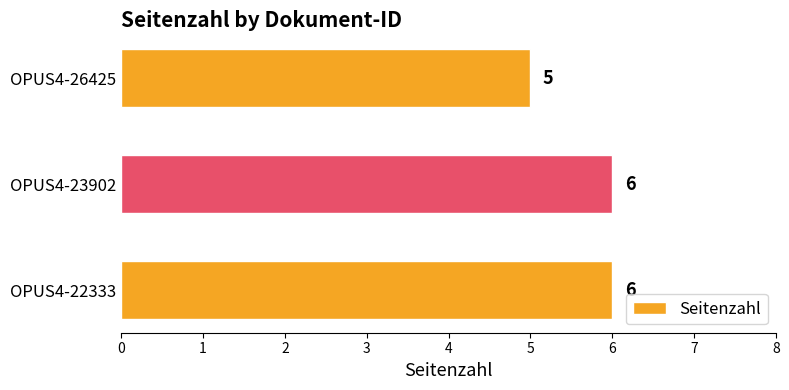

Reading top to bottom, extract all data points from this chart.

OPUS4-26425=5	OPUS4-23902=6	OPUS4-22333=6